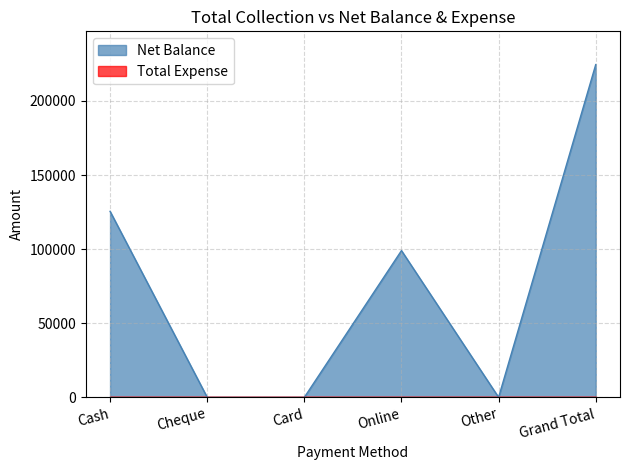

How many points are lower than both their immediate neighbors (excluding endpoints)?

1